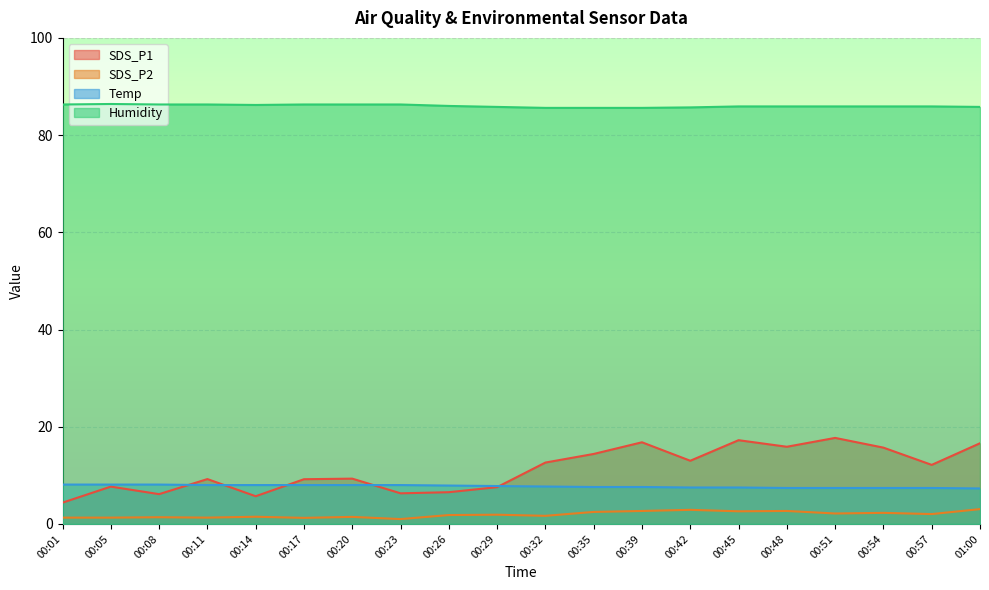

How many Temp values are between 7 and 8?

17